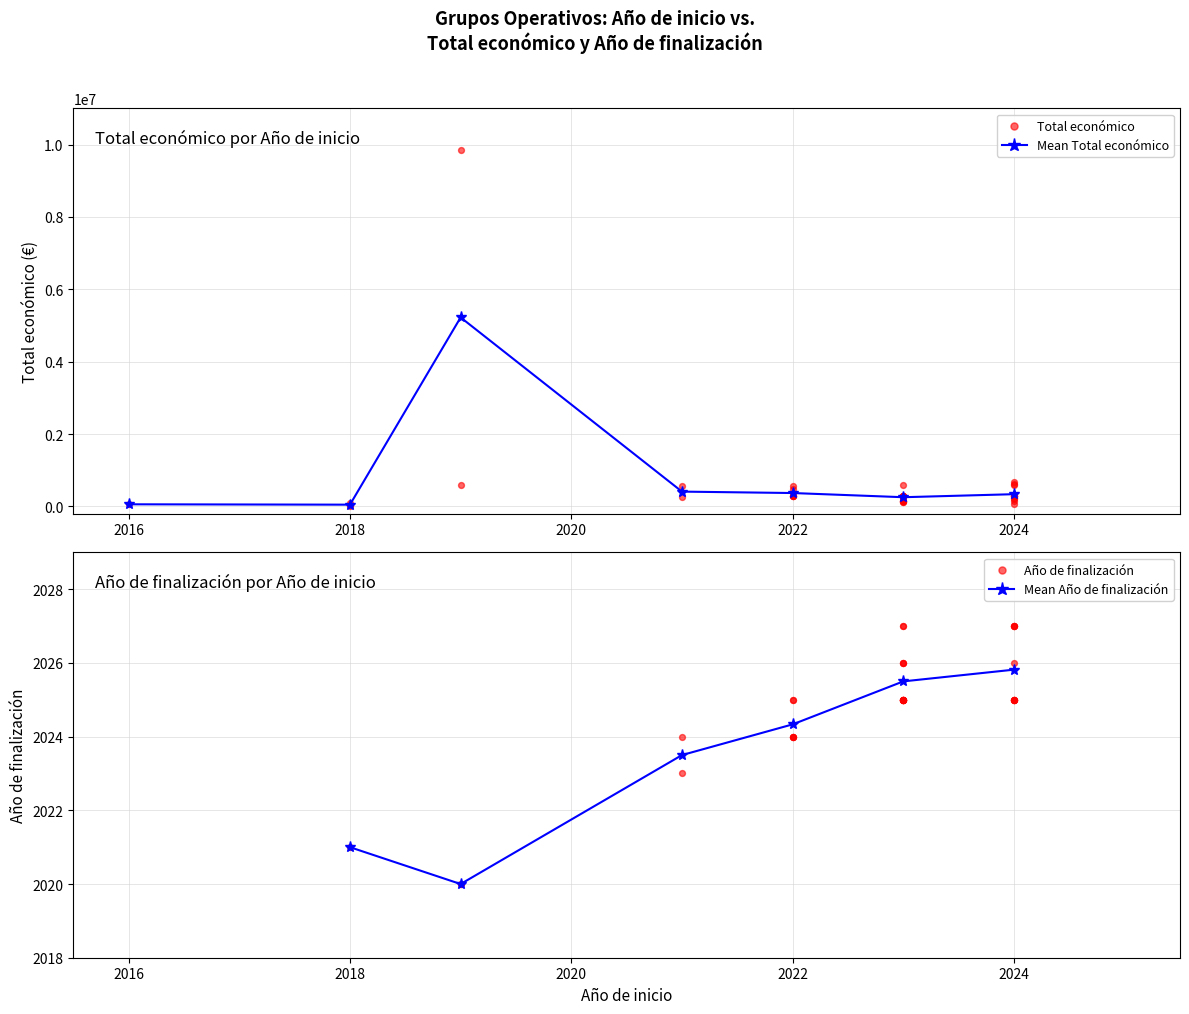

How many interior local valleys does the Mean Año de finalización series have?

1